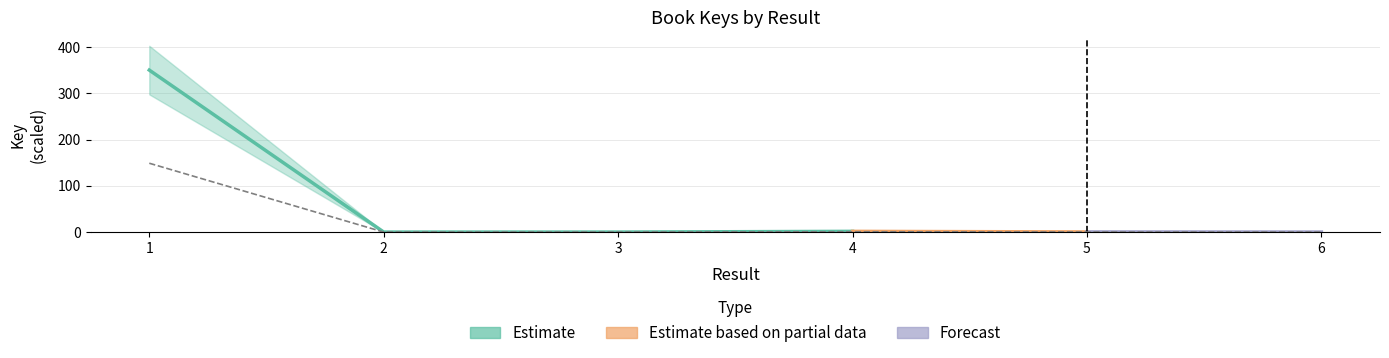

Does the chart have visible grid lines?

Yes